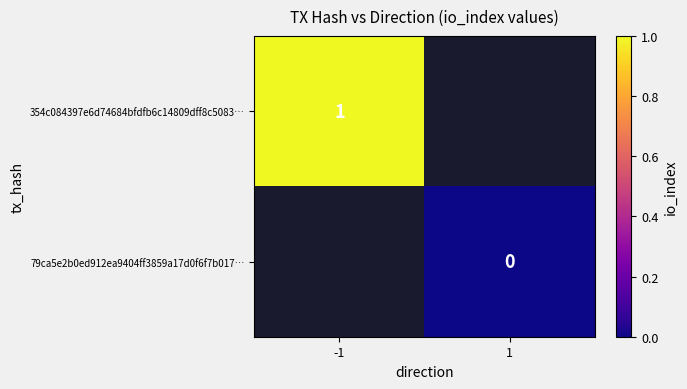

Is it true that 354c084397e6d74684bfdfb6c14809dff8c5083… equals 2 at -1?

False